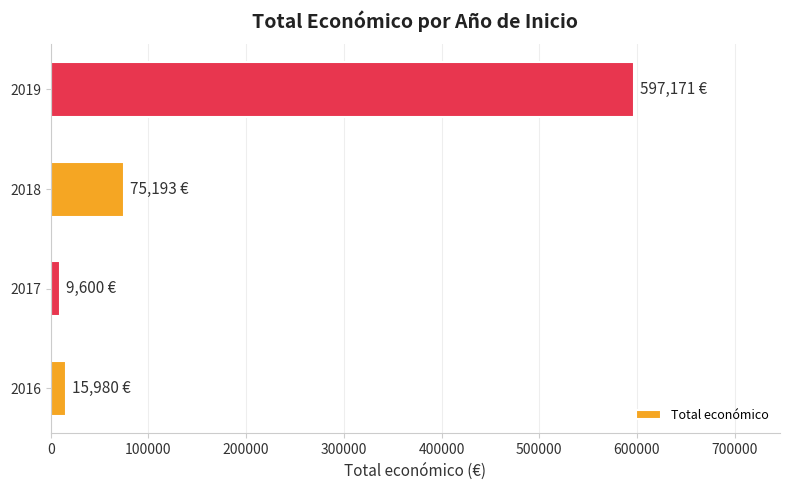

How many values are below 75193?

2